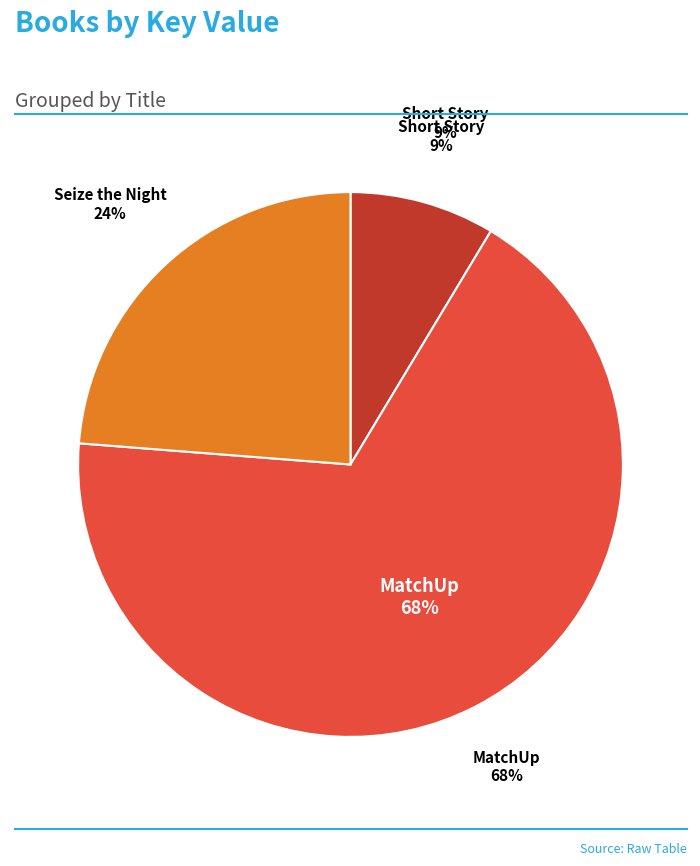

To the nearest percent, what percentage of the pie is MatchUp?

68%